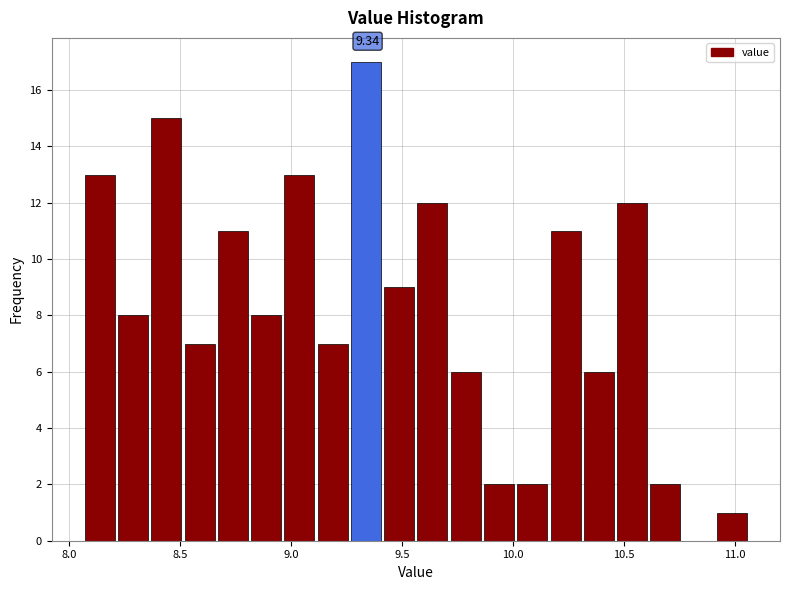

Around what value on the x-axis is the tallest bar? Give the approximate position of its centre, as read against the axis.

9.35